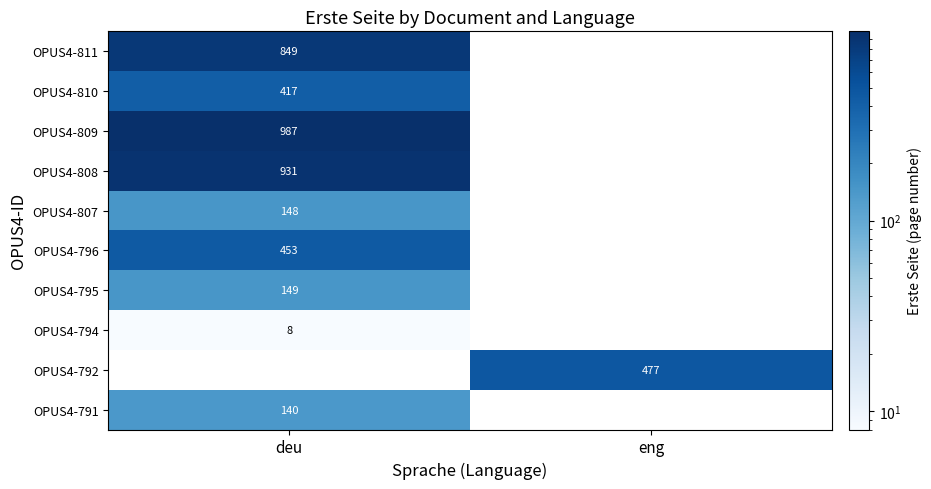

Between eng and deu, which is larger?

deu